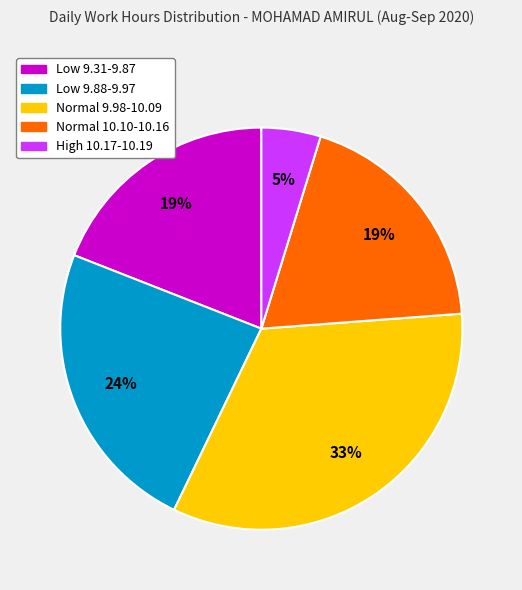

How many slices are in this pie chart?

5